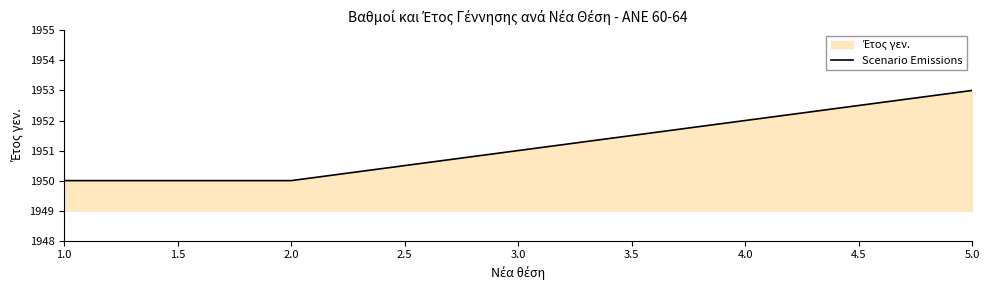

What position from the left is 1.0?

1